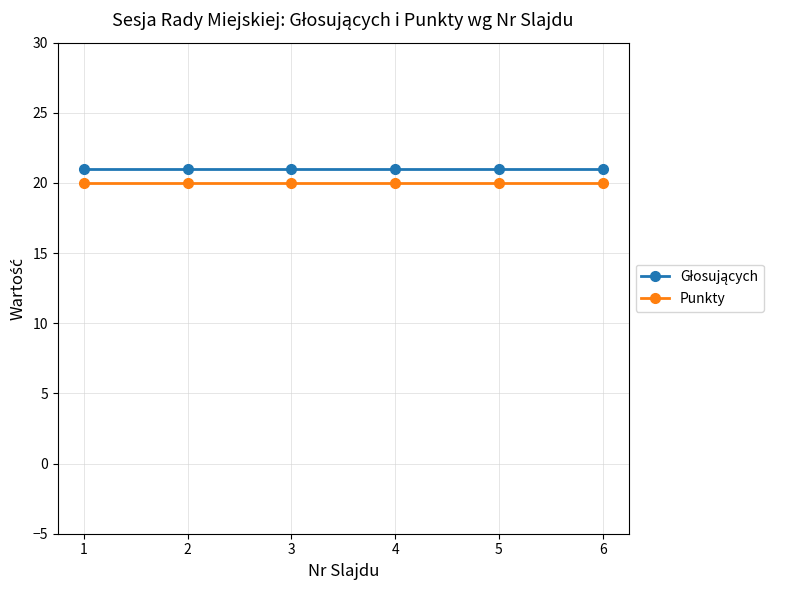

What is the average value of the Punkty series?

20